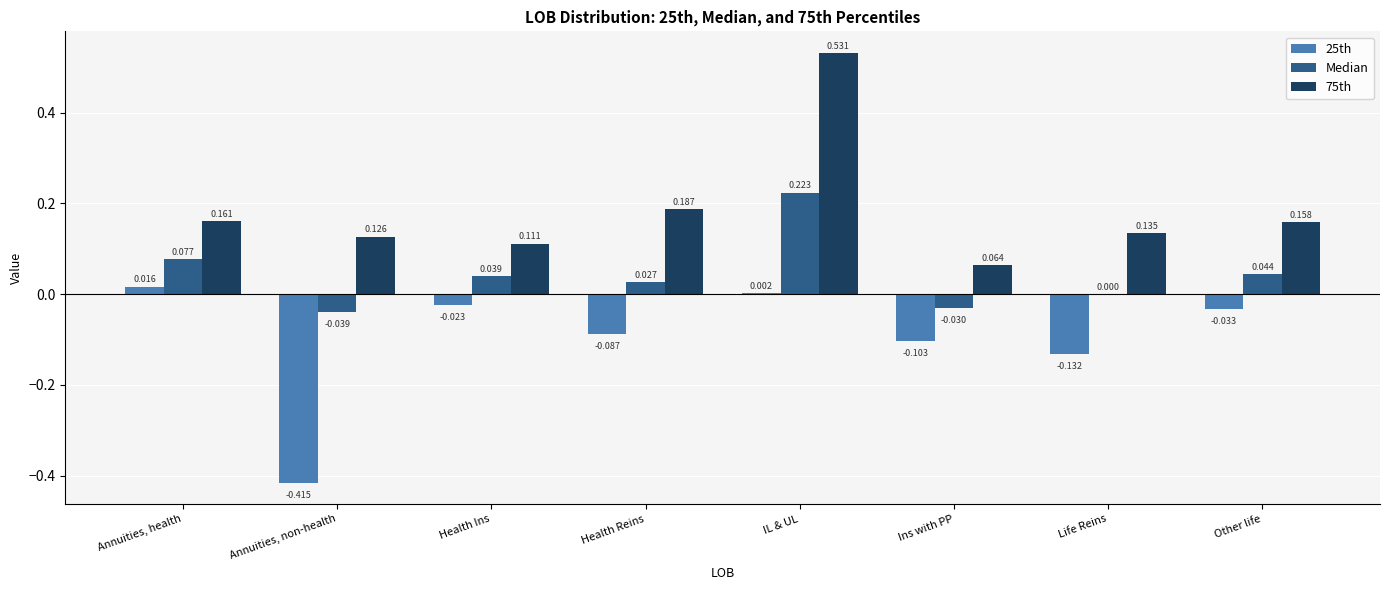

At which label is 75th closest to 0?

Ins with PP